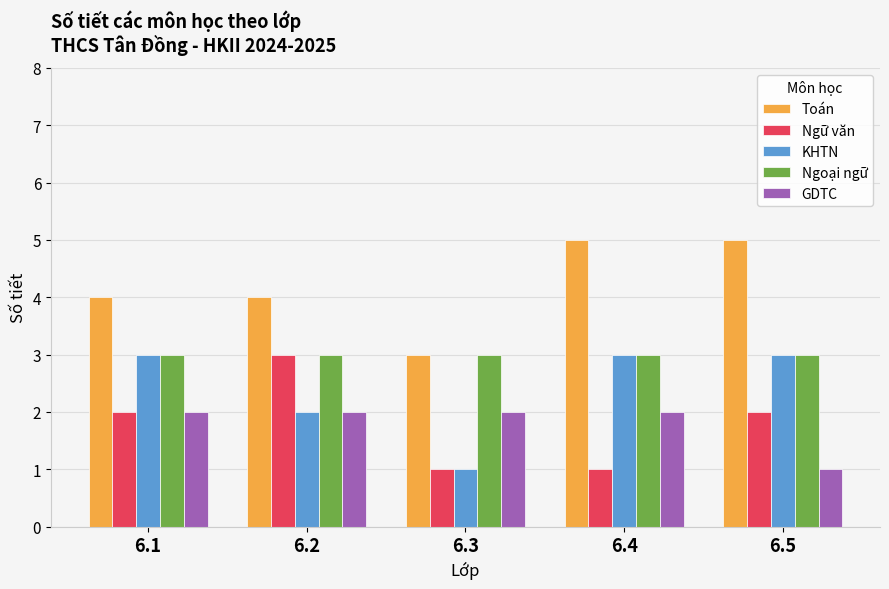

Count the Ngữ văn values in the range 1 to 2.

4